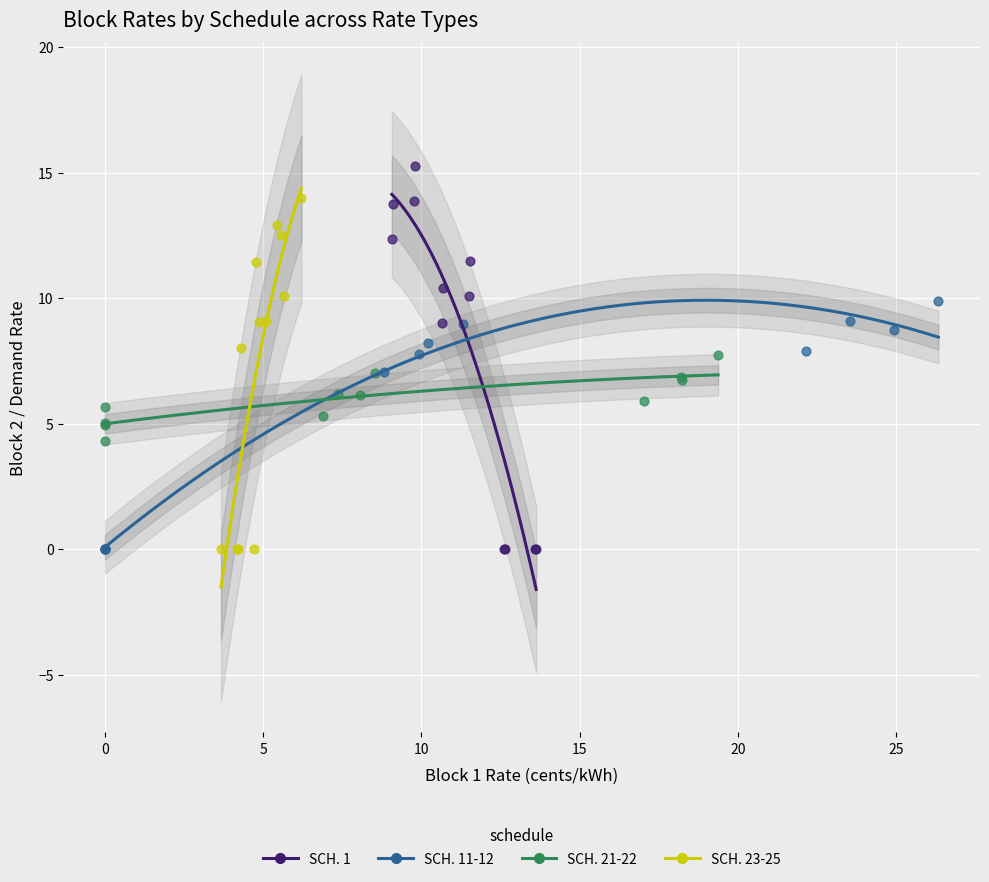

Which series has the widest spread of Y values?

SCH. 1